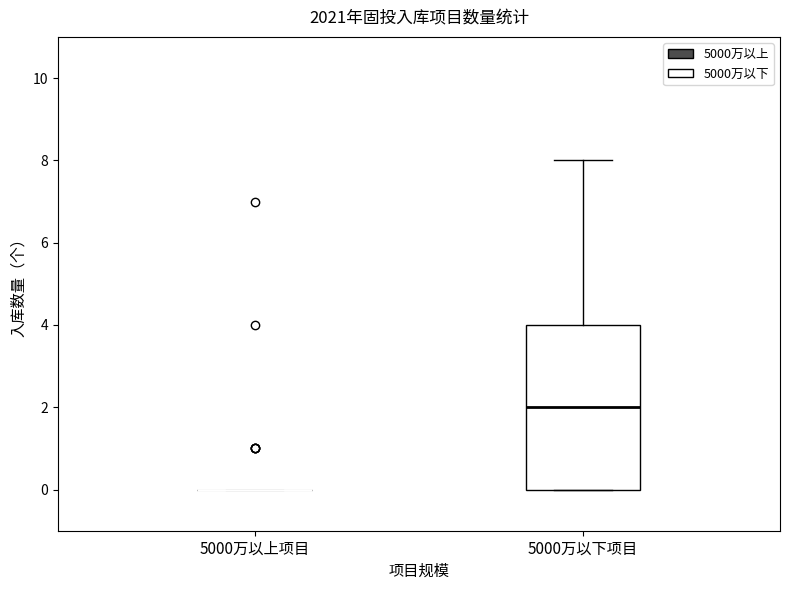

Reading left to right, transcribe this box plot: for each box, give where its median line is, the range the box spans, and where its two whiskers end, as read against the y-axis. The values are not printed on the chart, so give them approximately, as read against the axis.

5000万以上项目: box collapsed to a line at 0, whiskers 0 to 0
5000万以下项目: median 2, box 0 to 4, whiskers 0 to 8